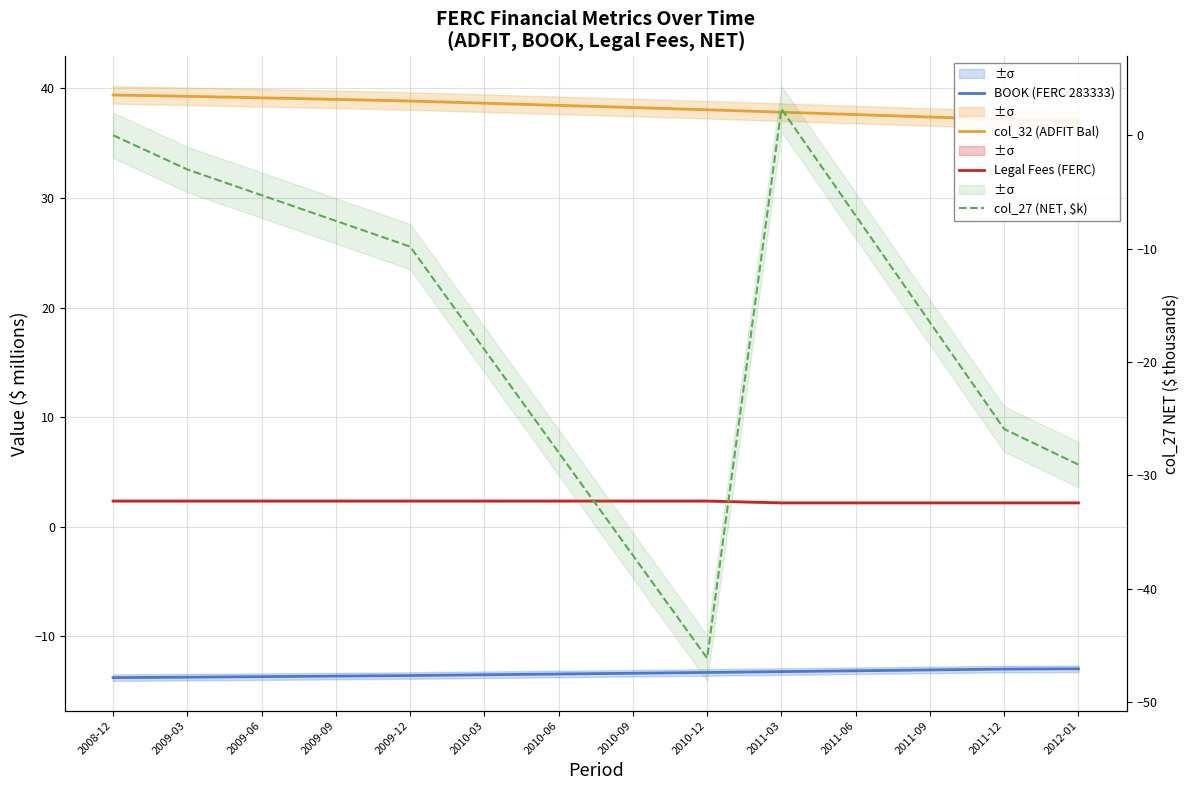

At which category is the sum across all series the highest?

2011-03